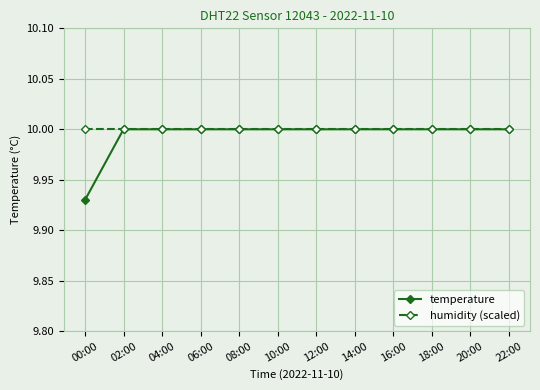

The value of temperature at 20:00 is 14.8. True or false?

False